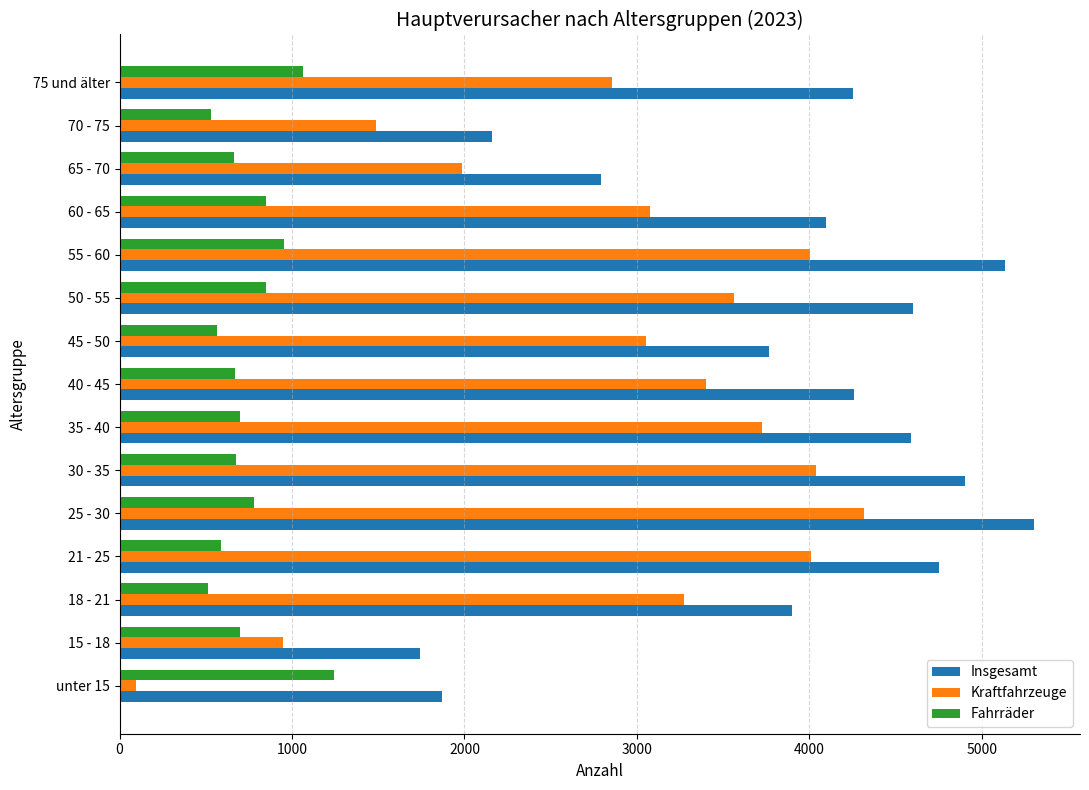

Between 15 - 18 and 60 - 65, which series saw the biggest shift?

Insgesamt